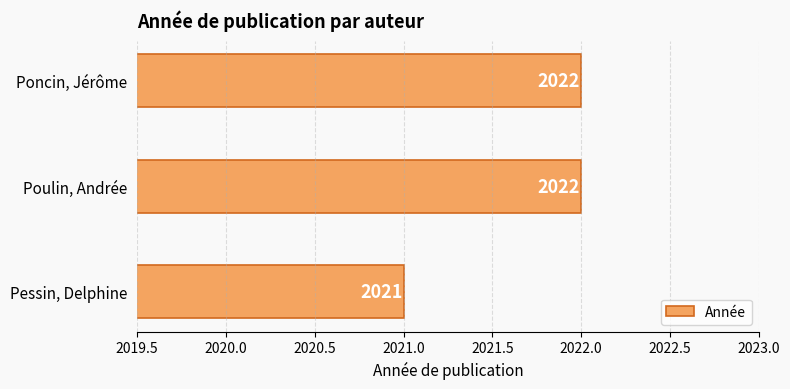

Reading bottom to top, list all the values displayed in this chart.

2021	2022	2022